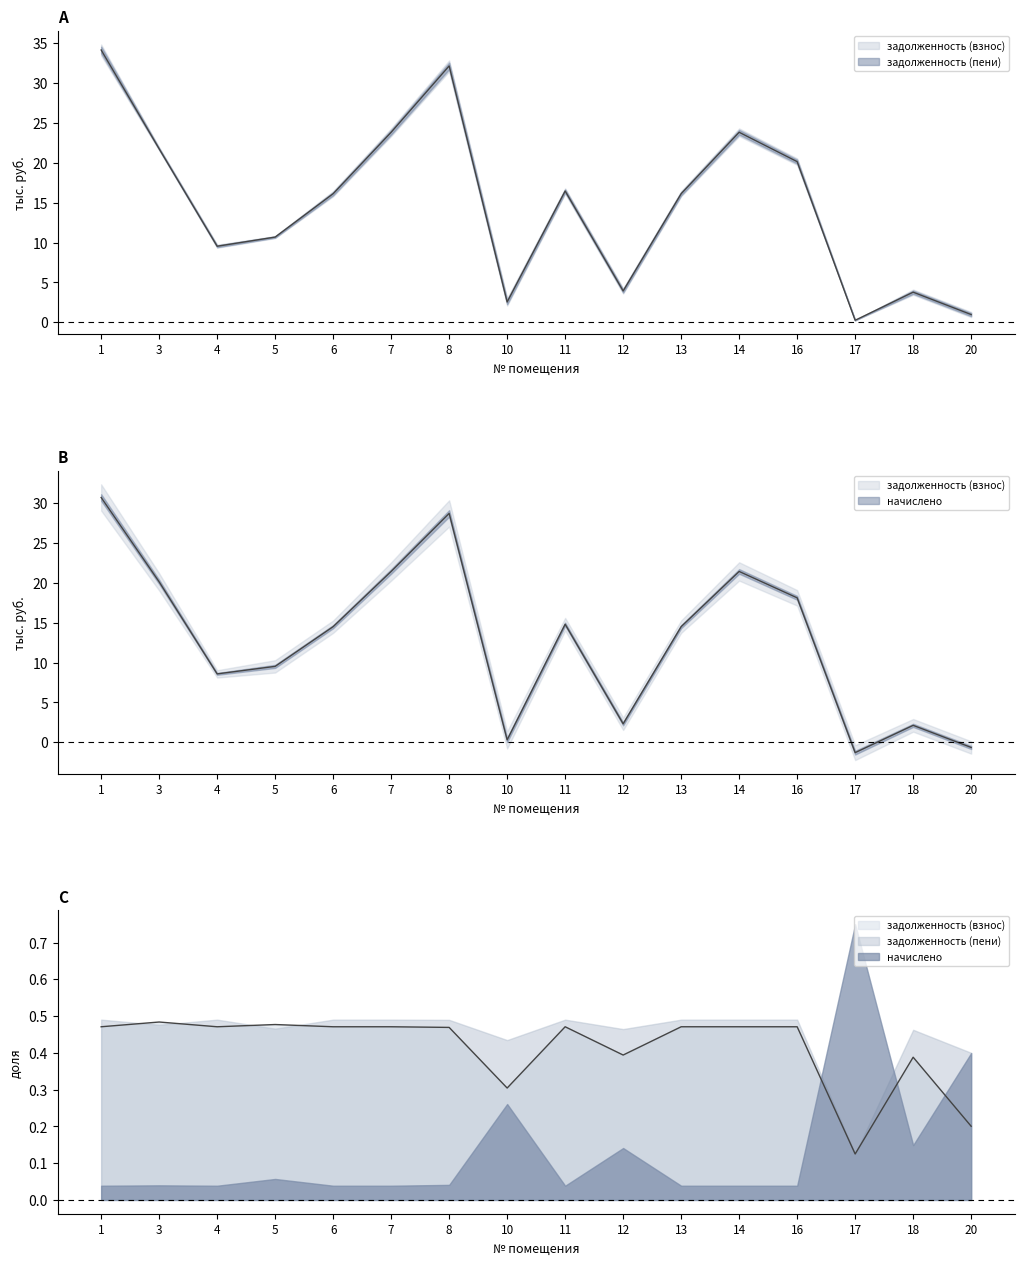

Where is the first local maximum for задолженность (пени)?

8